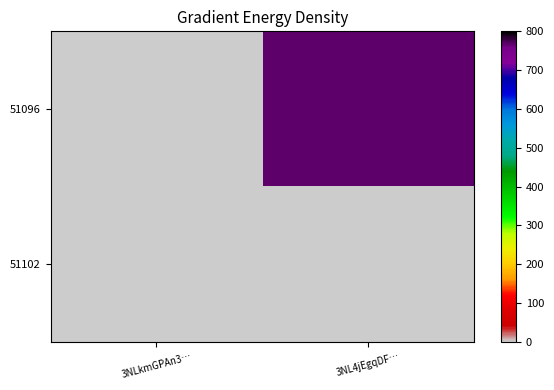

How many distinct data groups are displayed?

2